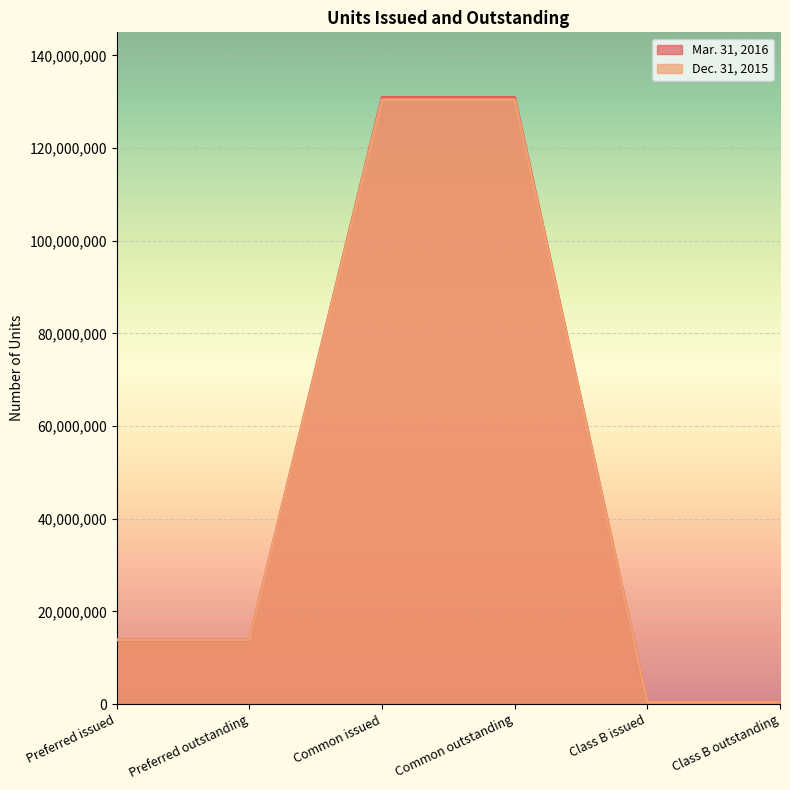

What is the maximum value for Dec. 31, 2015?

130476978